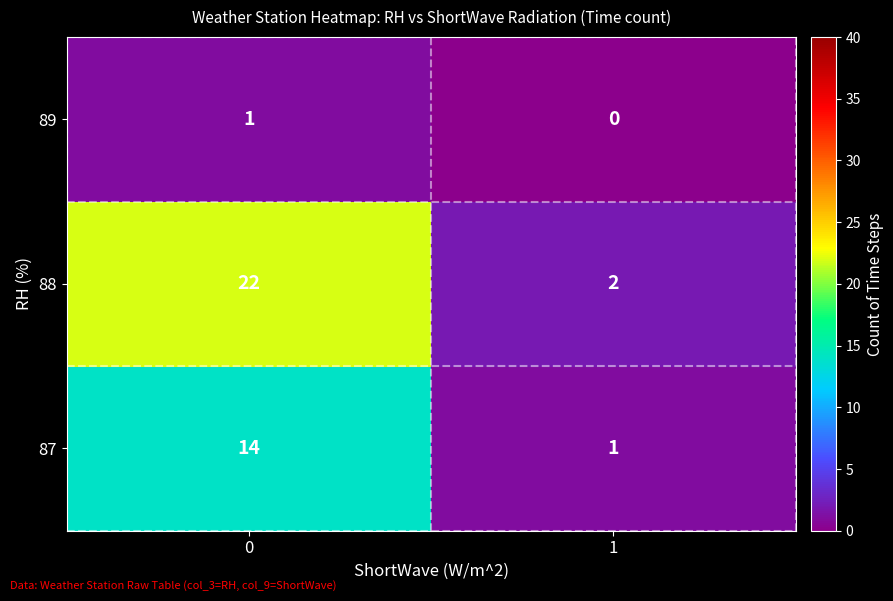

The value of 88 at 0 is 33. True or false?

False